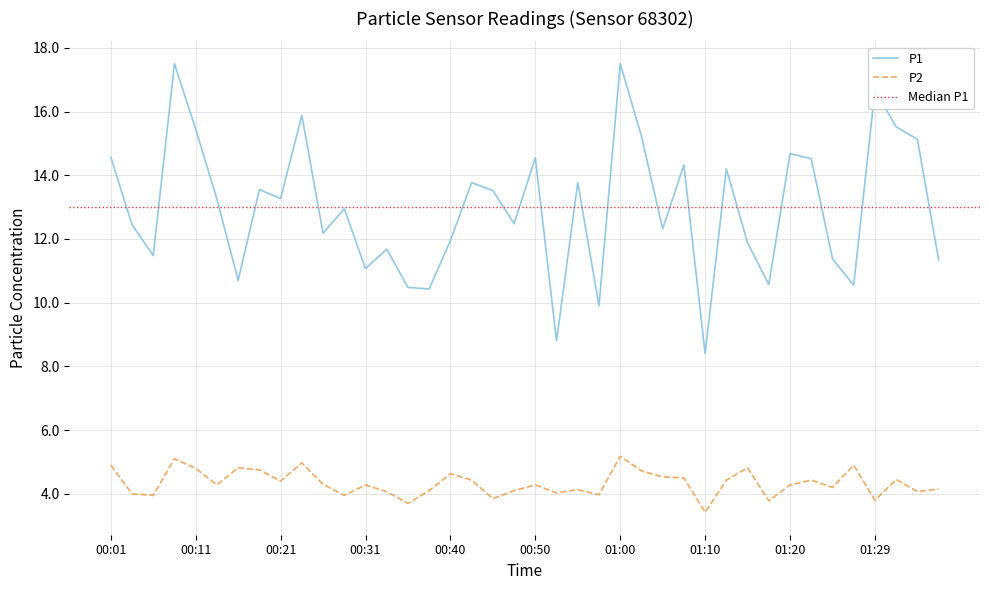

Is it true that P2 equals 7.7 at 00:40?

False